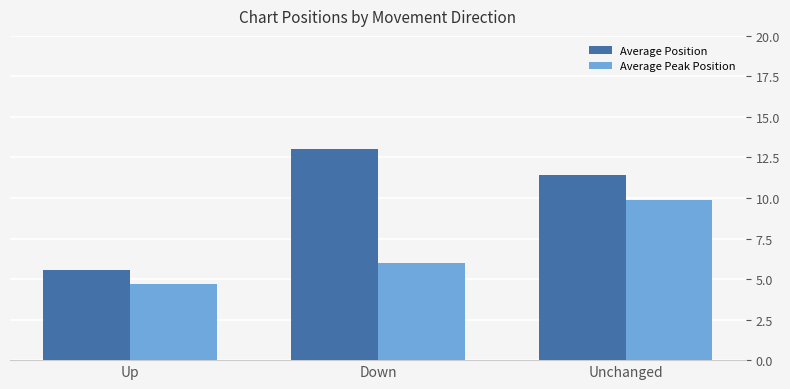

At which category is the sum across all series the highest?

Unchanged